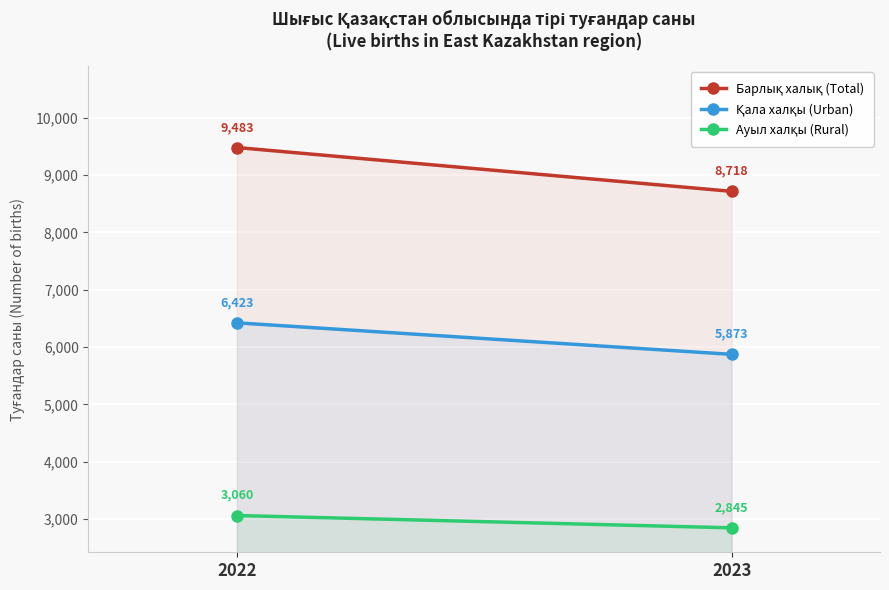

Rank the categories by Ауыл халқы (Rural) value from highest to lowest.

2022, 2023